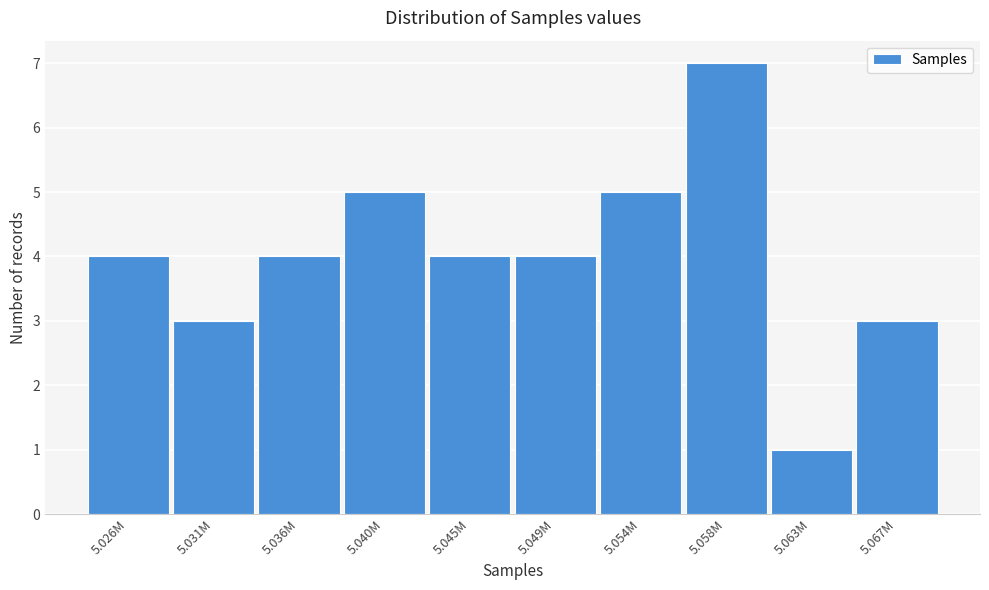

Reading left to right, extract all data points from this chart.

5.026M=4	5.031M=3	5.036M=4	5.040M=5	5.045M=4	5.049M=4	5.054M=5	5.058M=7	5.063M=1	5.067M=3